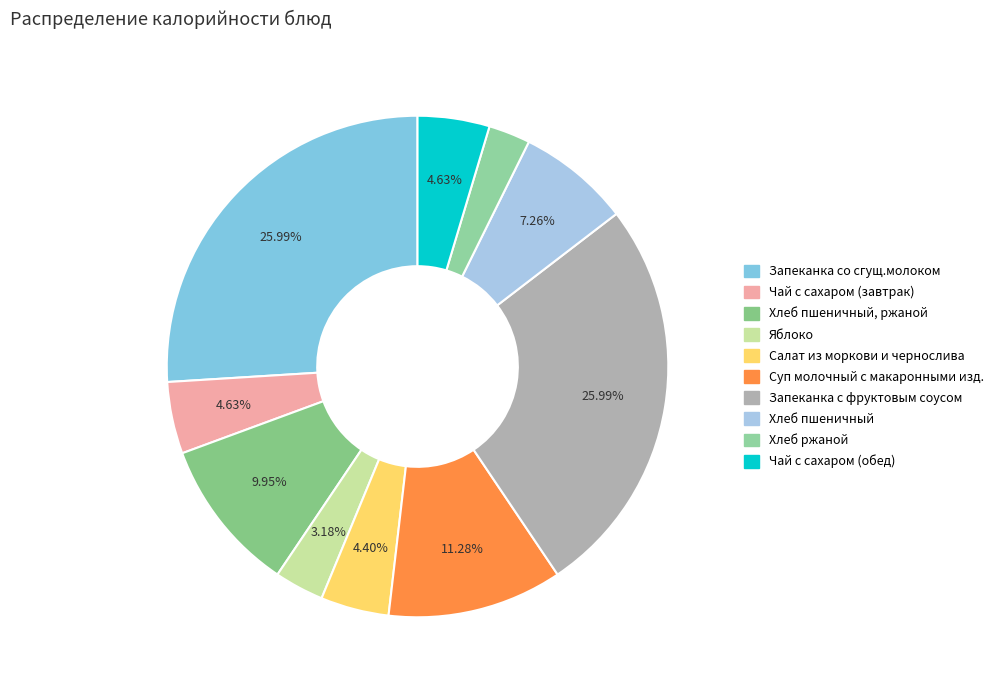

How many segments does this pie chart have?

10